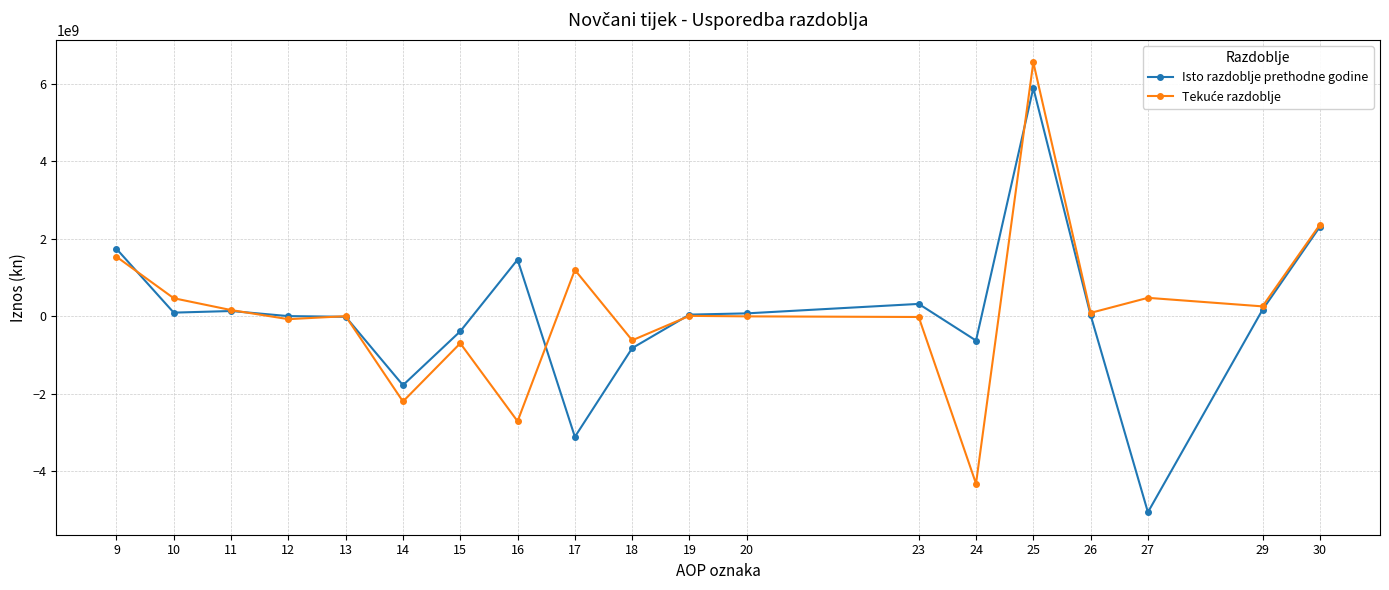

At how many categories does at least one series exceed 2996323336?

1